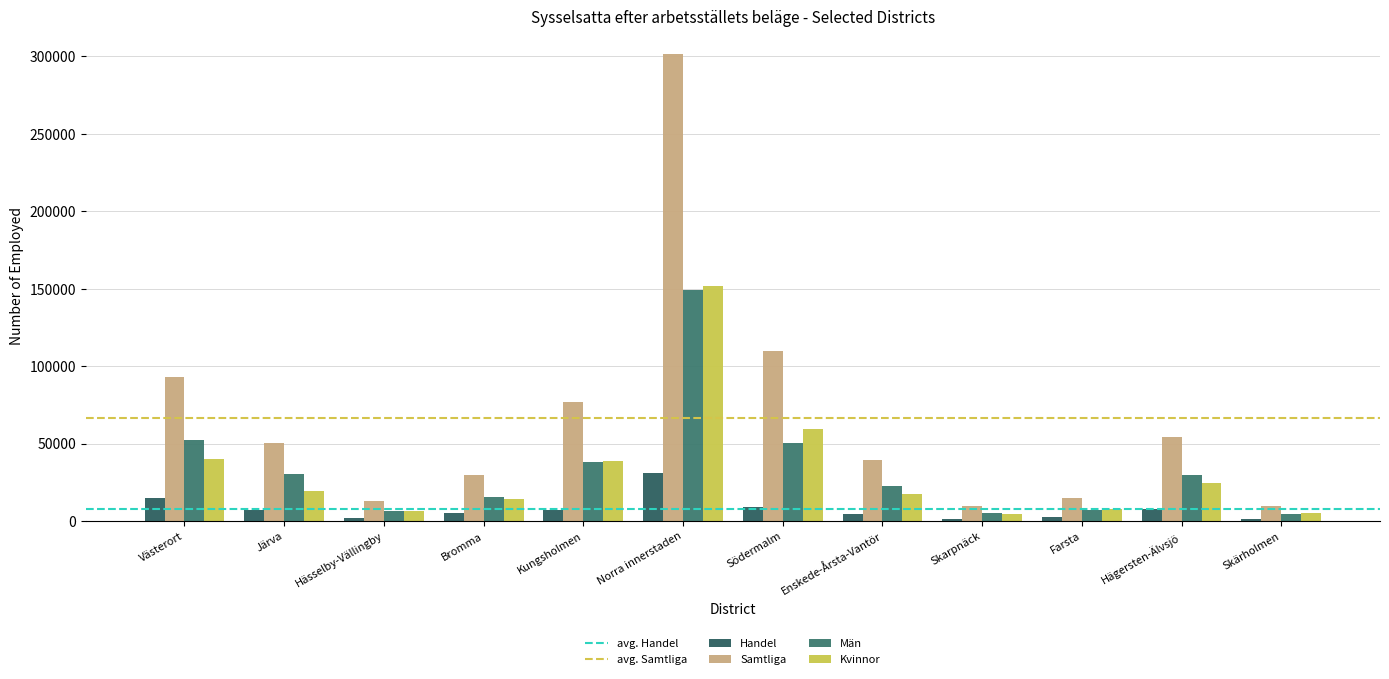

Is the value of Män at Skarpnäck greater than the value of Kvinnor at Södermalm?

No